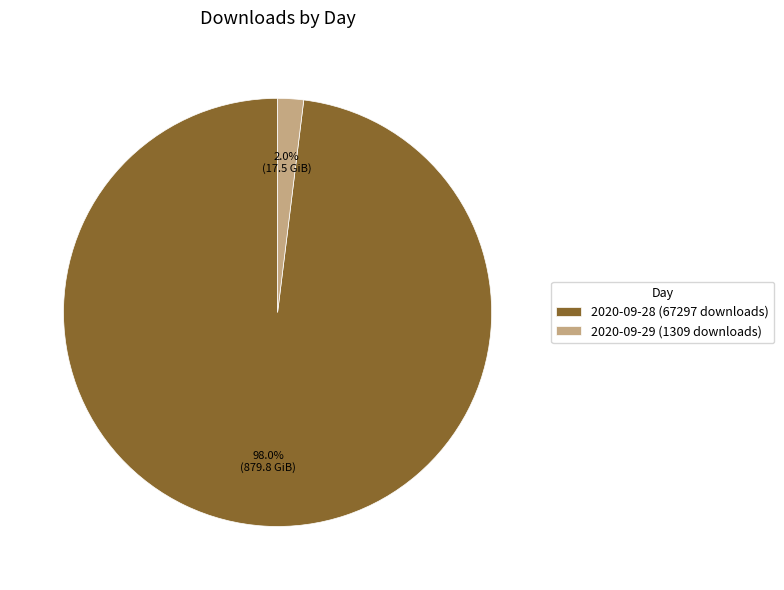

Which has a higher value, 2020-09-29 (1309 downloads) or 2020-09-28 (67297 downloads)?

2020-09-28 (67297 downloads)